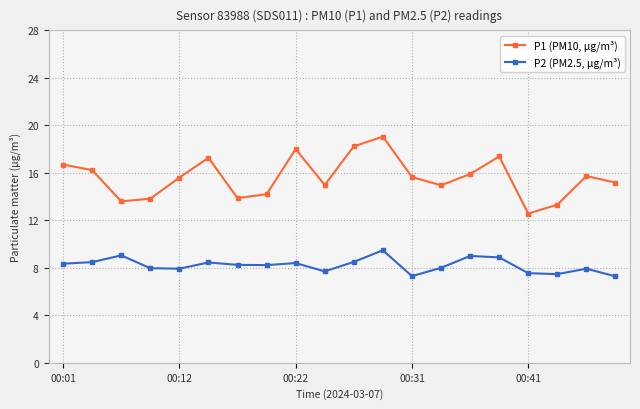

True or false: P2 (PM2.5, µg/m³) has more than 0 interior local peaks.

True